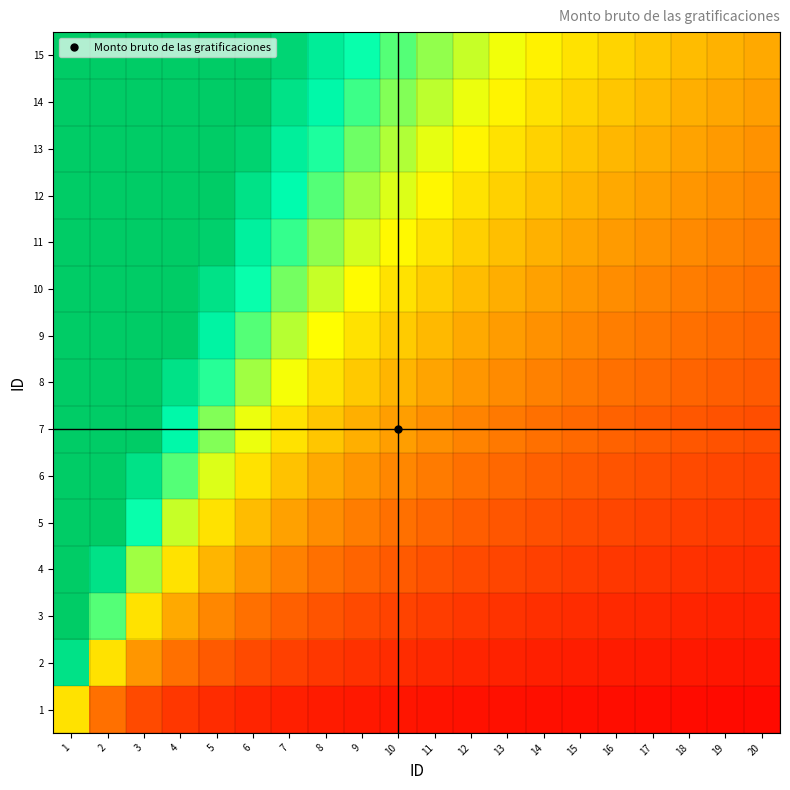

At how many categories does at least one series exceed 11?

1